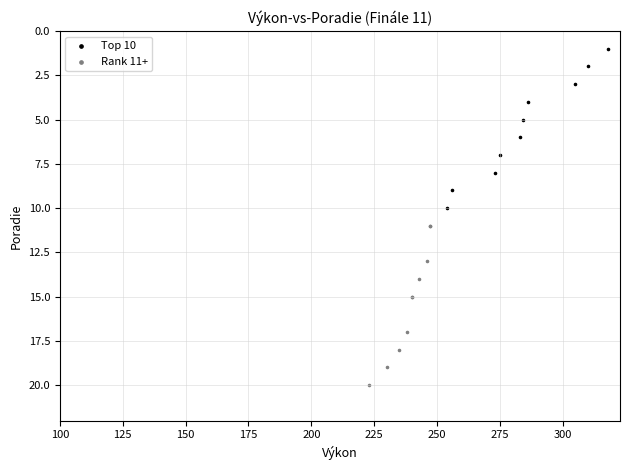

Which series contains the highest Y value?

Rank 11+